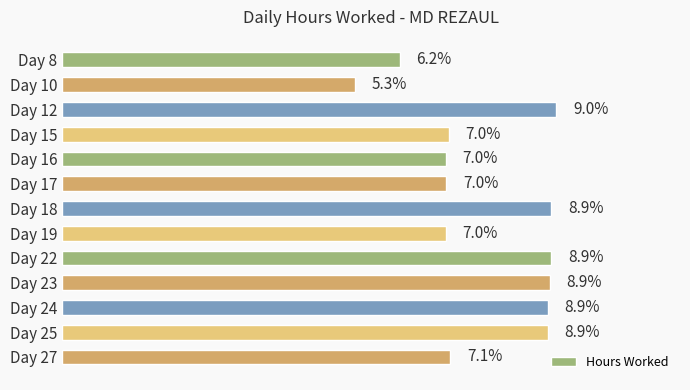

Which label corresponds to the largest value in the chart?

Day 12